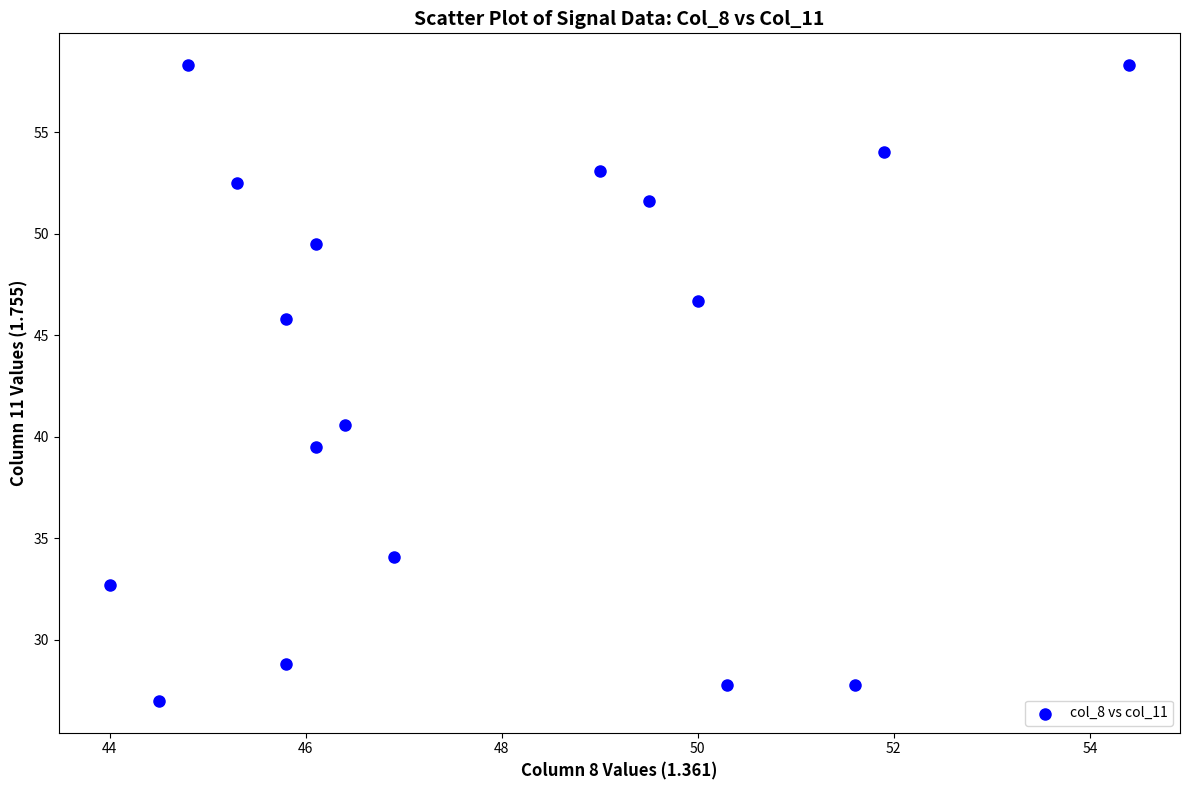

What is the range of Y values (max minus min)?

31.3